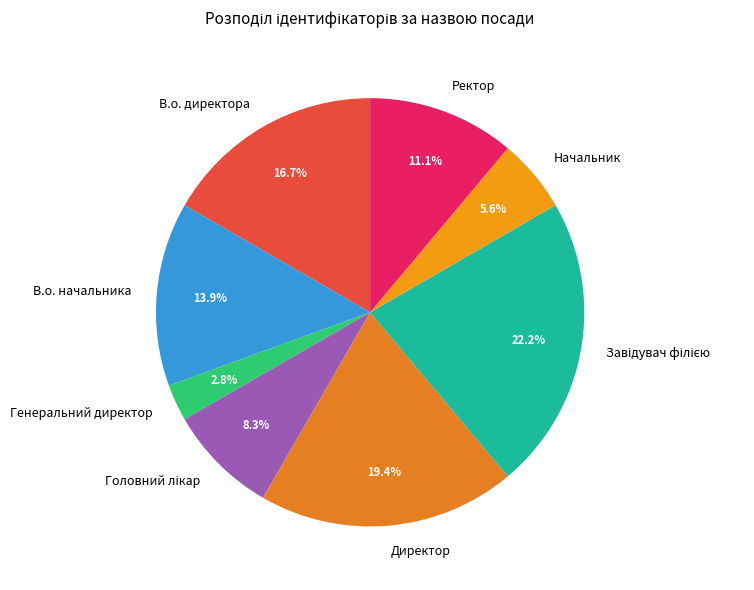

What percentage is the Директор slice, to the nearest percent?

19%